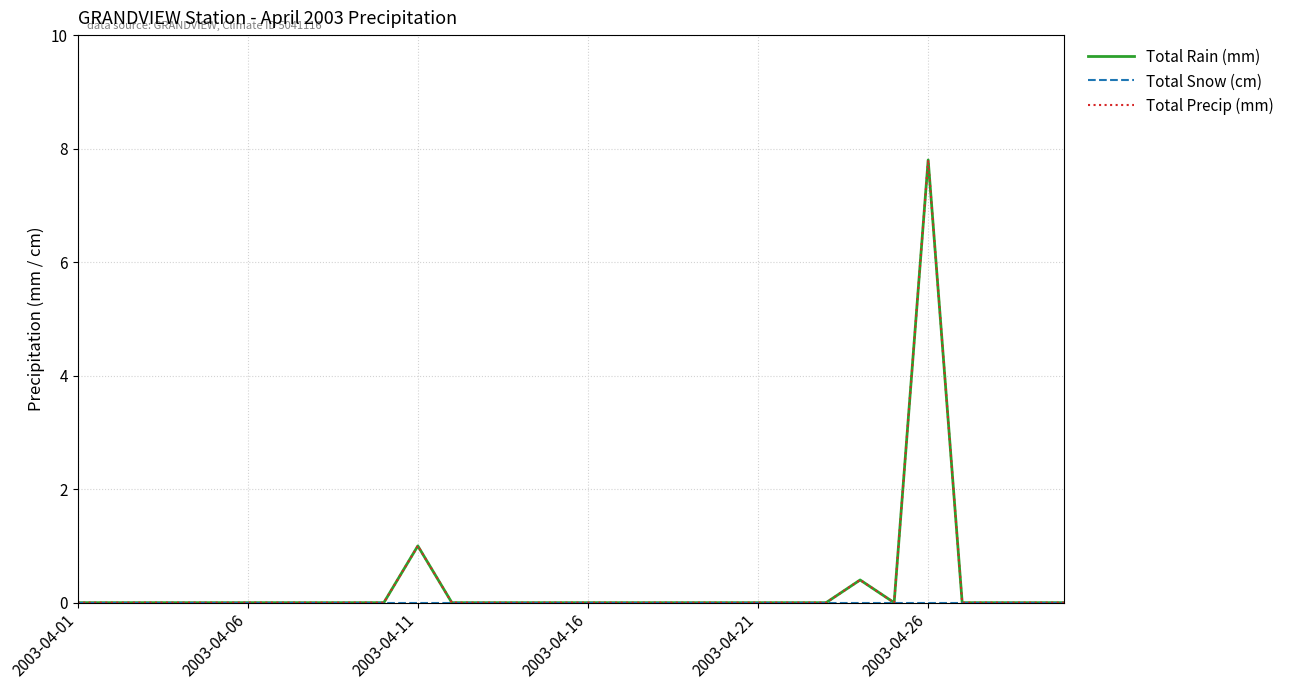

What is the label of the 1st point from the left?

2003-04-01